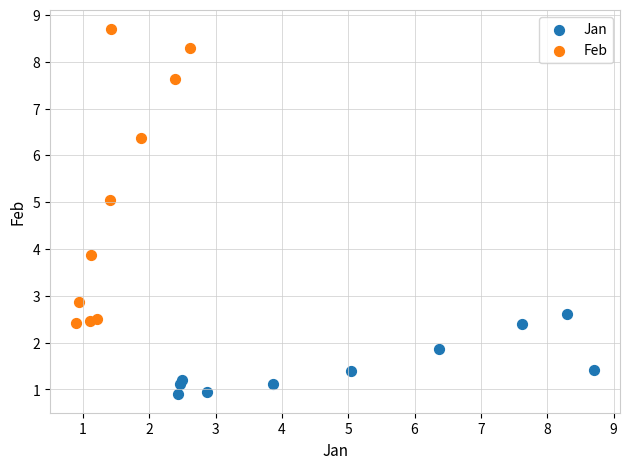

Which series has the widest spread of Y values?

Feb